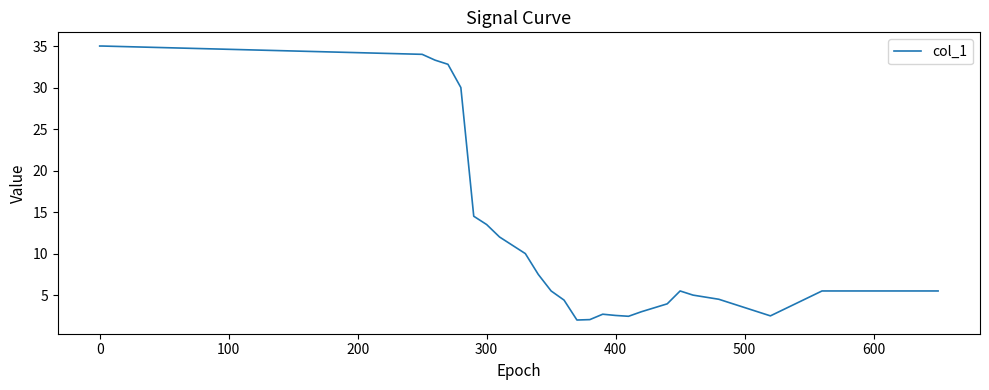

What is the difference between the maximum and minimum values?

33.0